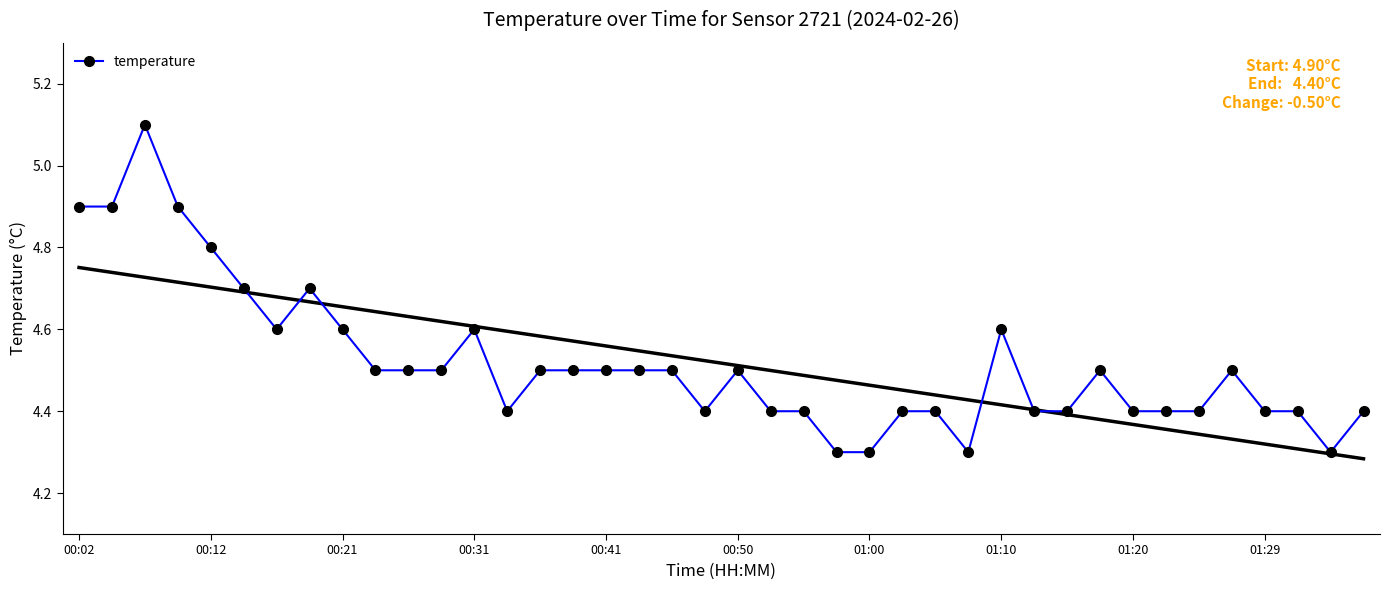

How many series are shown in this chart?

1